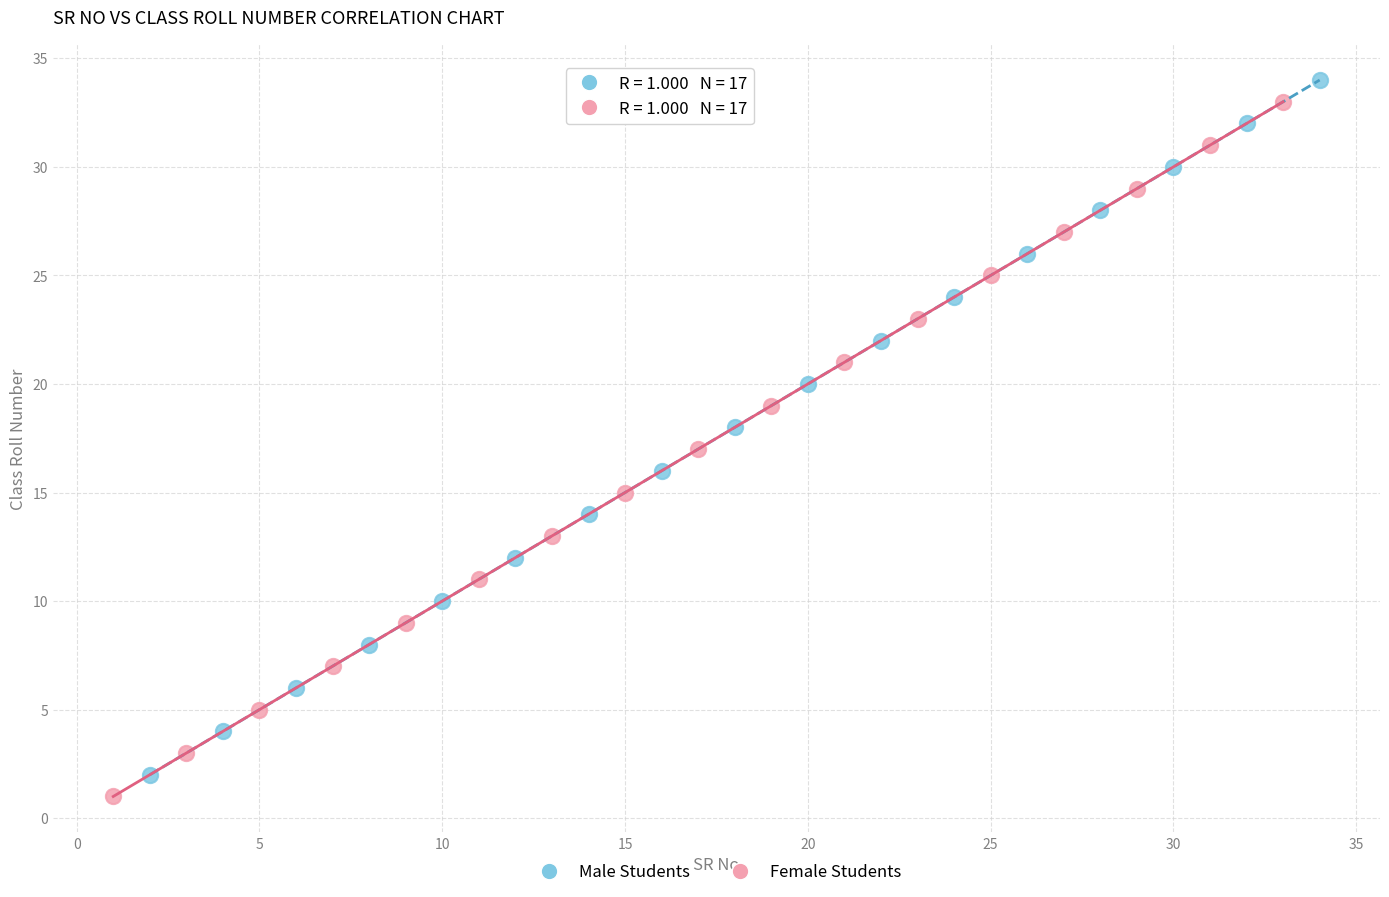

What are all the series names shown in the legend?

Male Students, Female Students